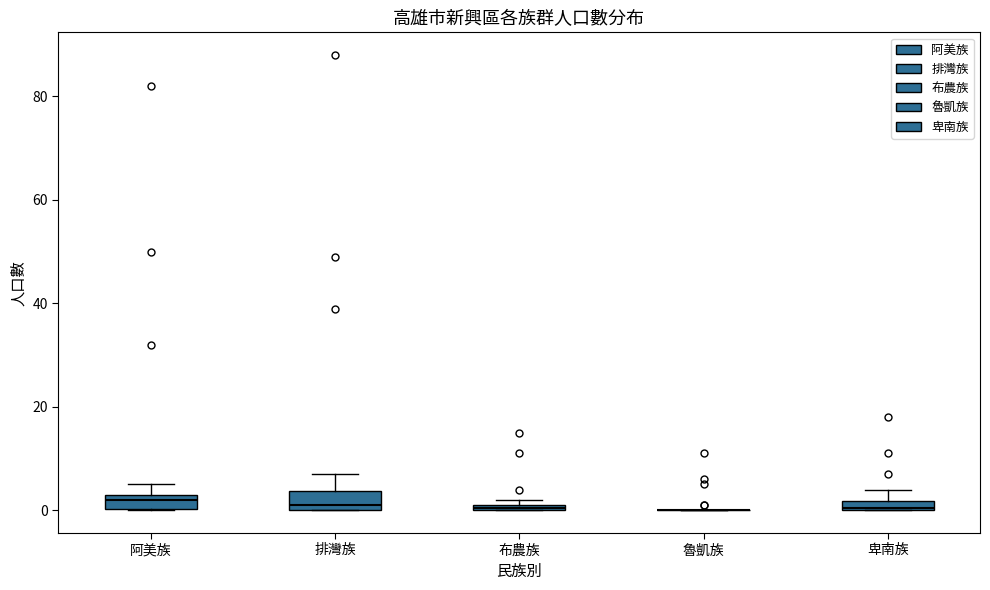

Where is the lower edge of the box for 布農族 on the y-axis? The values are not printed on the chart, so give them approximately, as read against the axis.

0